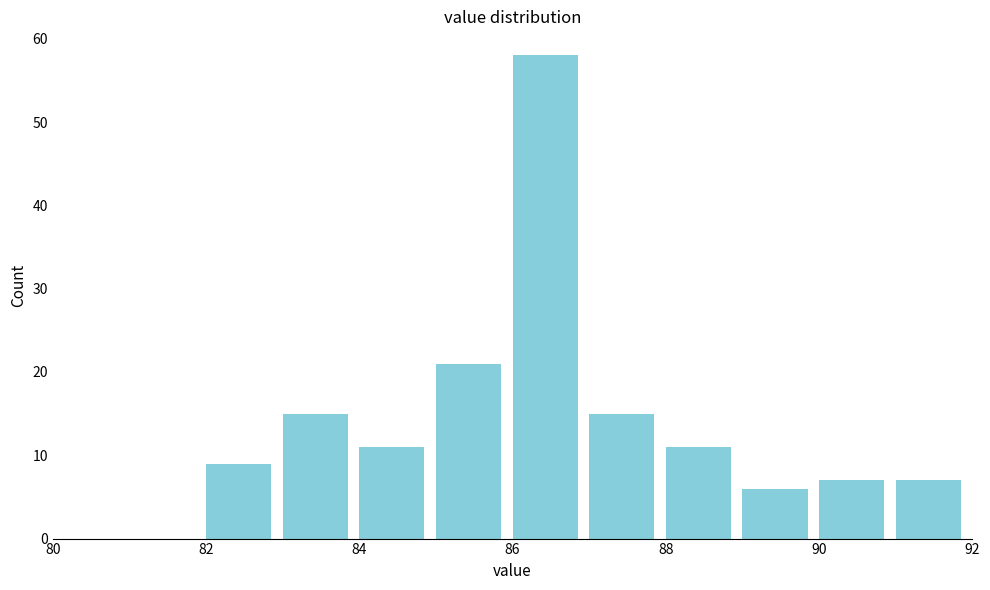

Which range on the x-axis has the tallest bar?

86 to 87